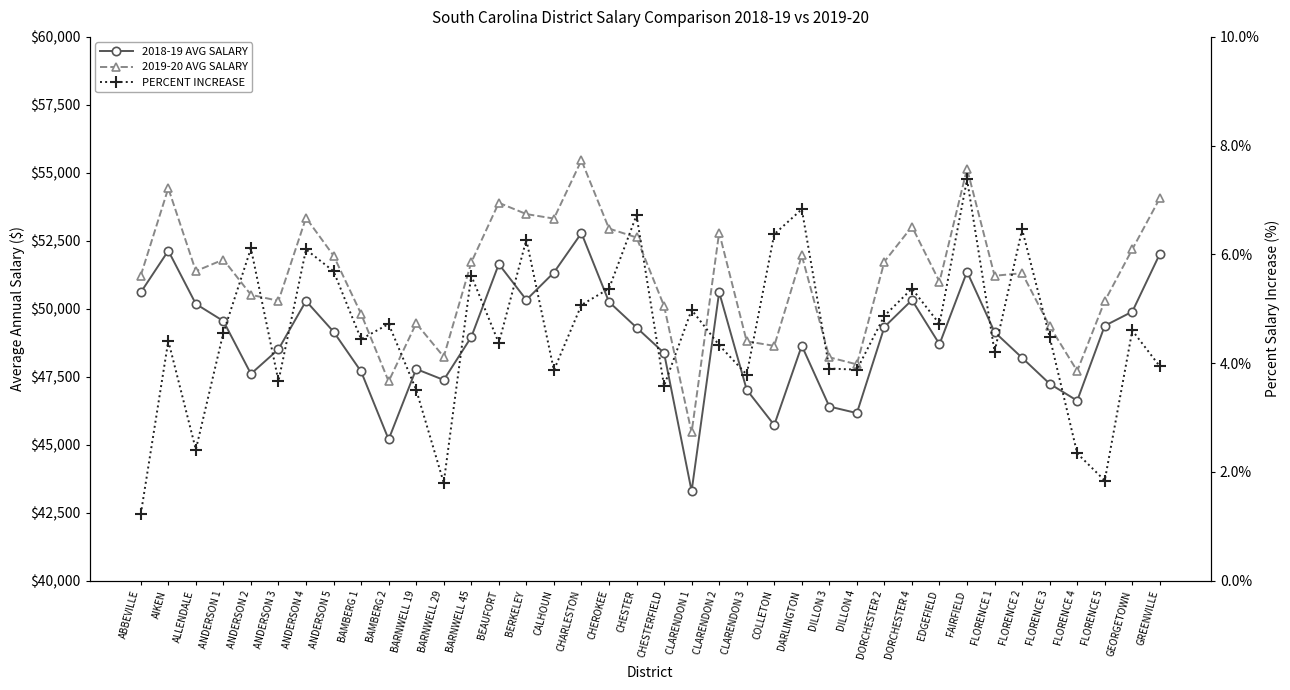

Which has a higher value, CHESTER or CHARLESTON?

CHARLESTON